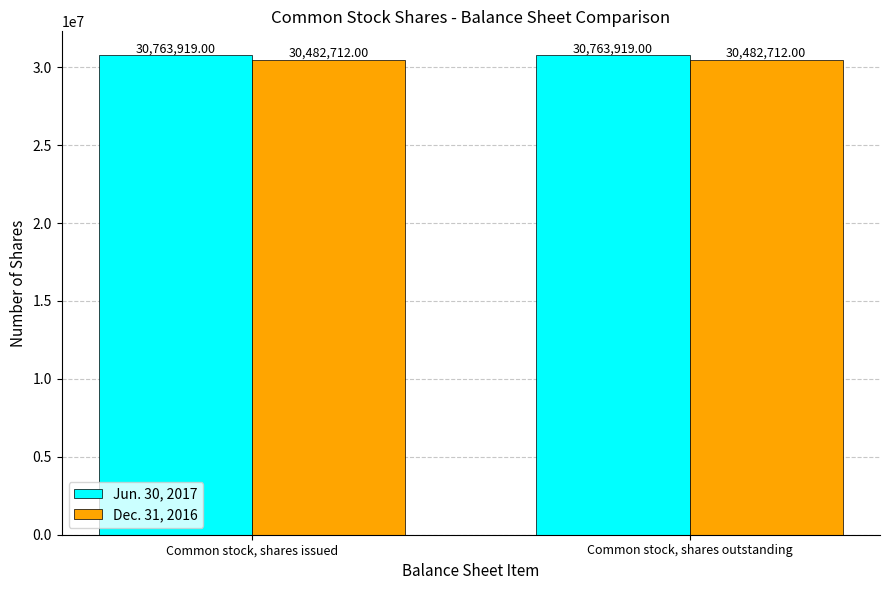

What is the total value across all series at Common stock, shares outstanding?

61246631